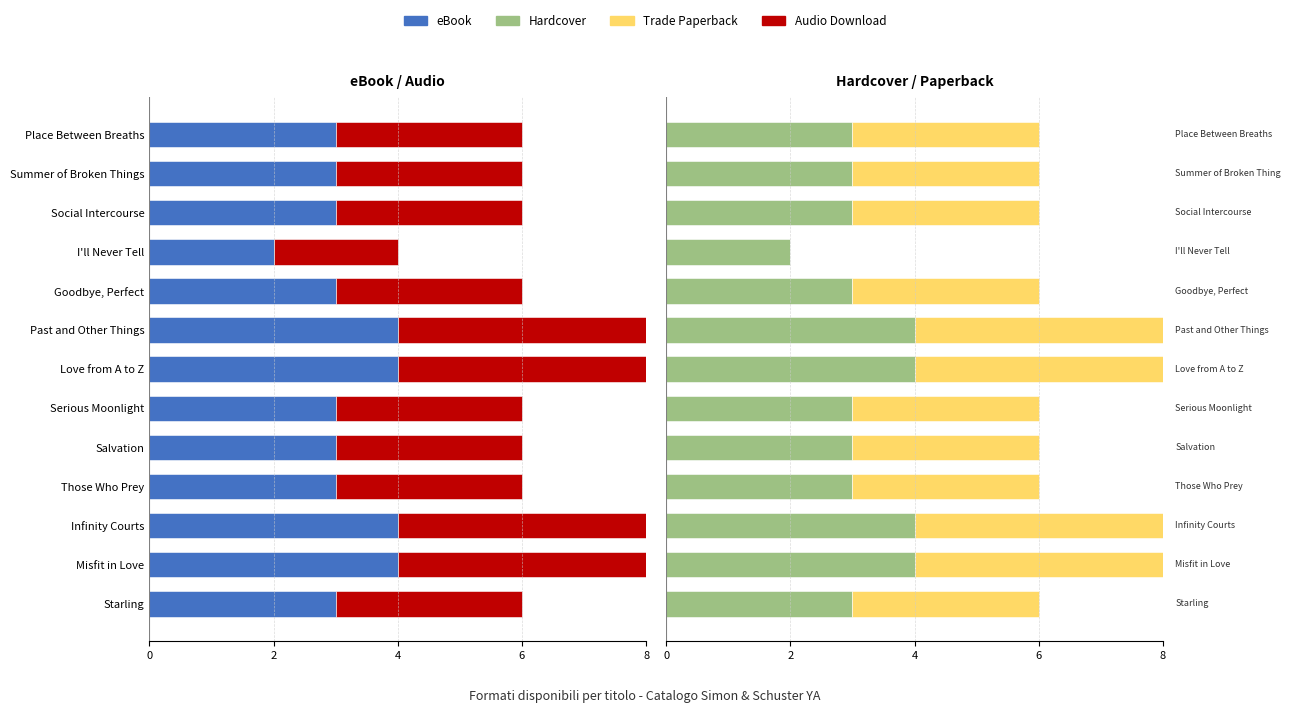

The Hardcover series shows 5 at Goodbye, Perfect. True or false?

False